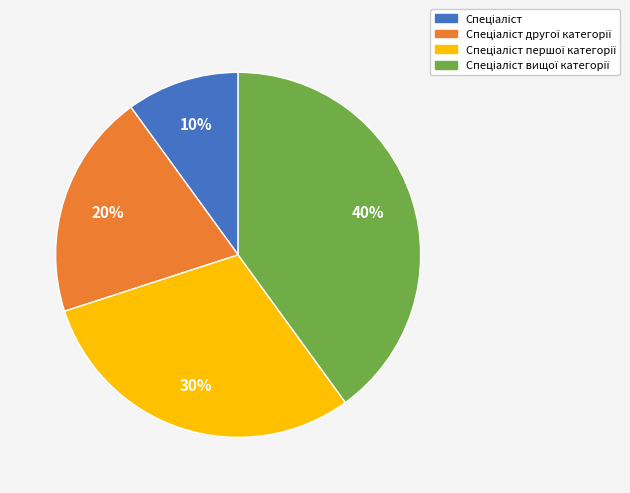

To the nearest percent, what is the difference between the largest and smallest slice percentages?

30%